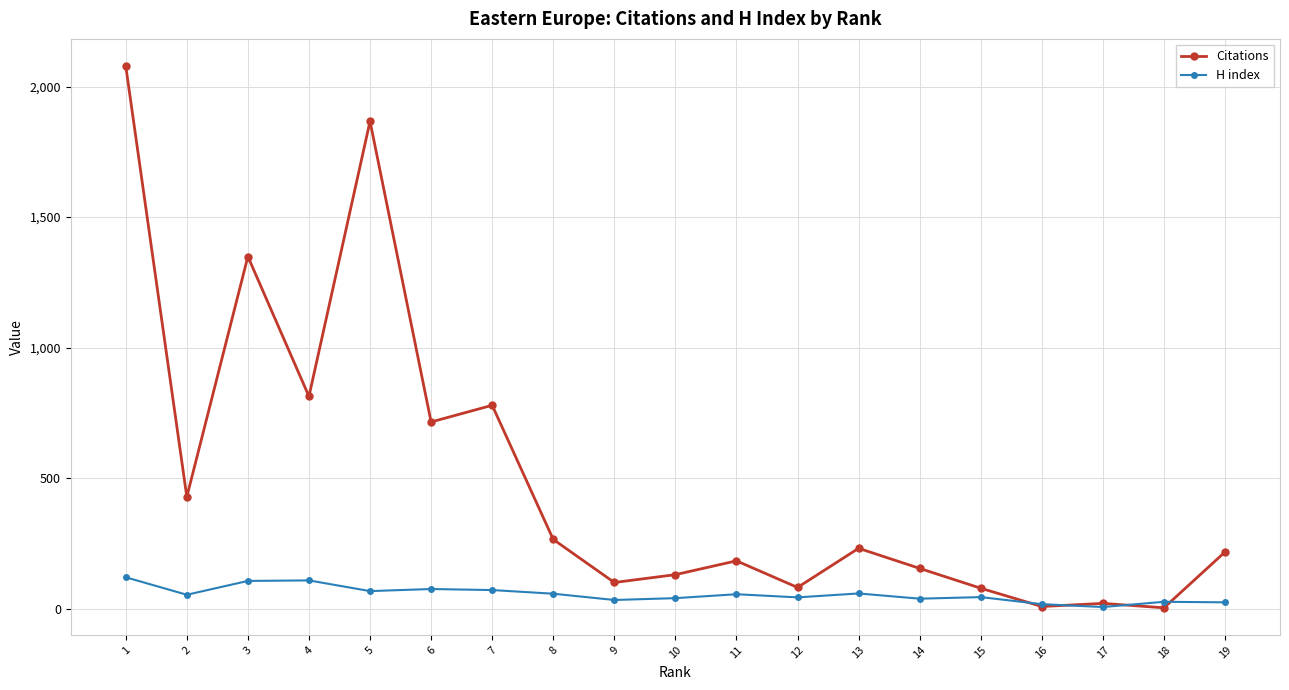

What is the maximum value shown in the chart?

2079